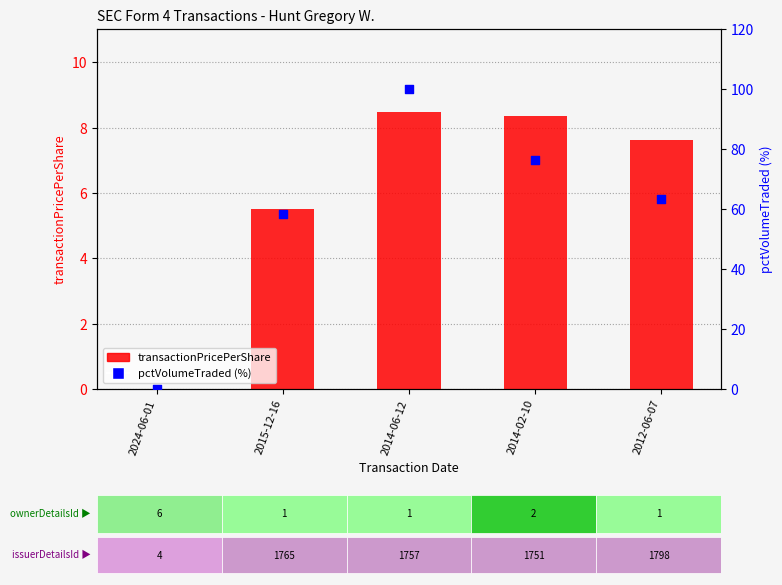

Which series contains the highest Y value?

pctVolumeTraded (%)